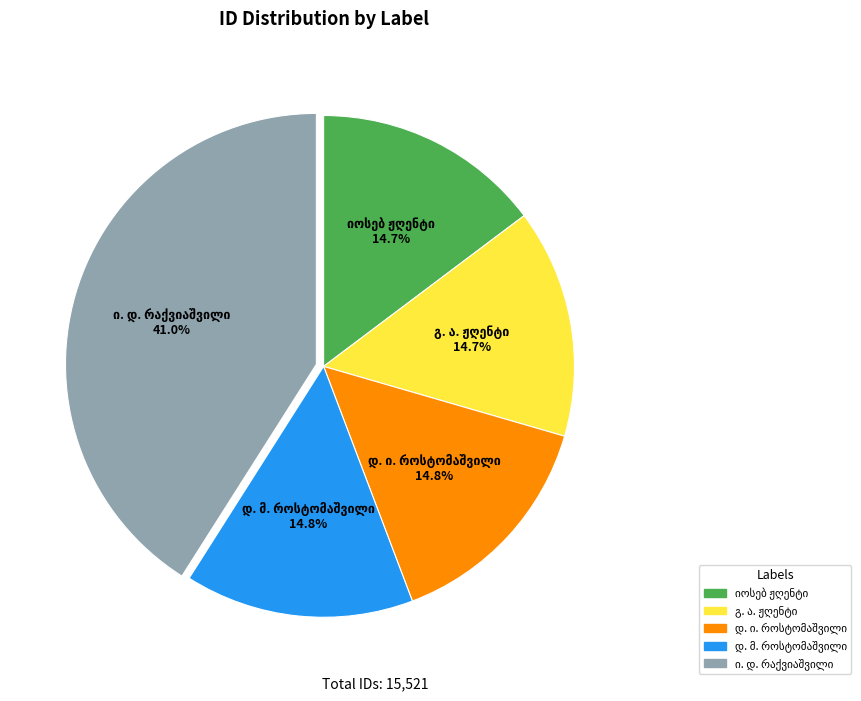

Count the number of slices in the pie.

5